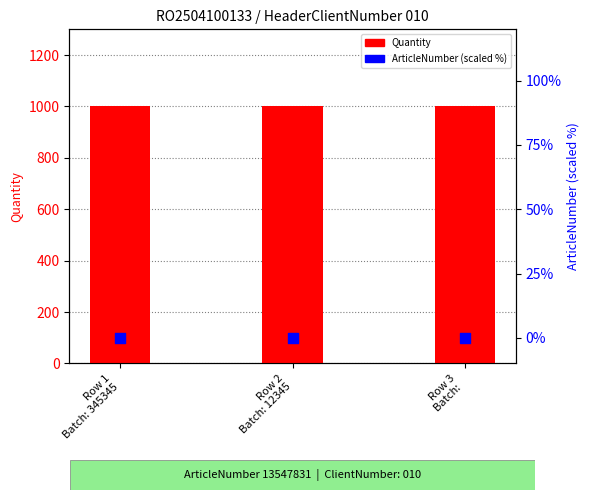

What are all the series names shown in the legend?

Quantity, ArticleNumber (scaled %)